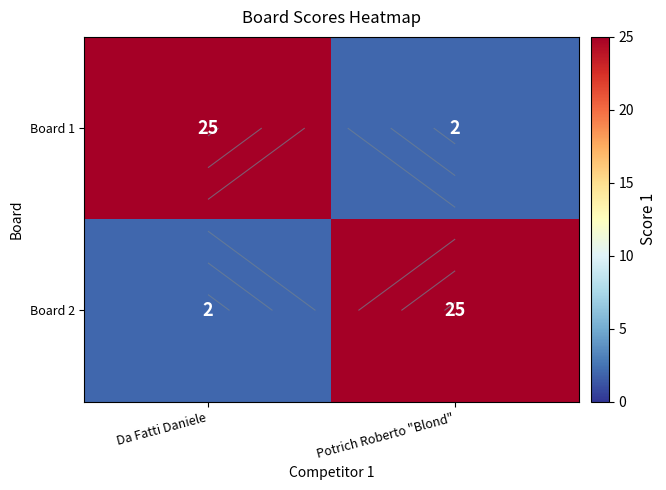

What is the difference between the highest and lowest values at Da Fatti Daniele?

23